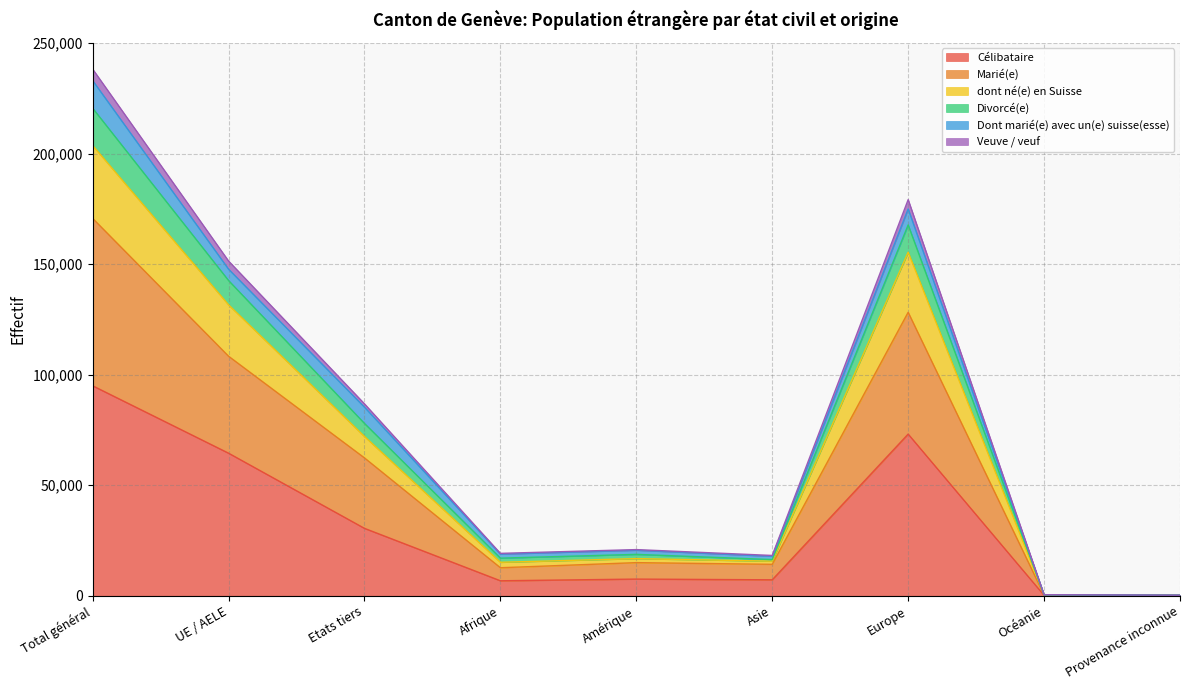

How many interior local peaks does the Divorcé(e) series have?

2